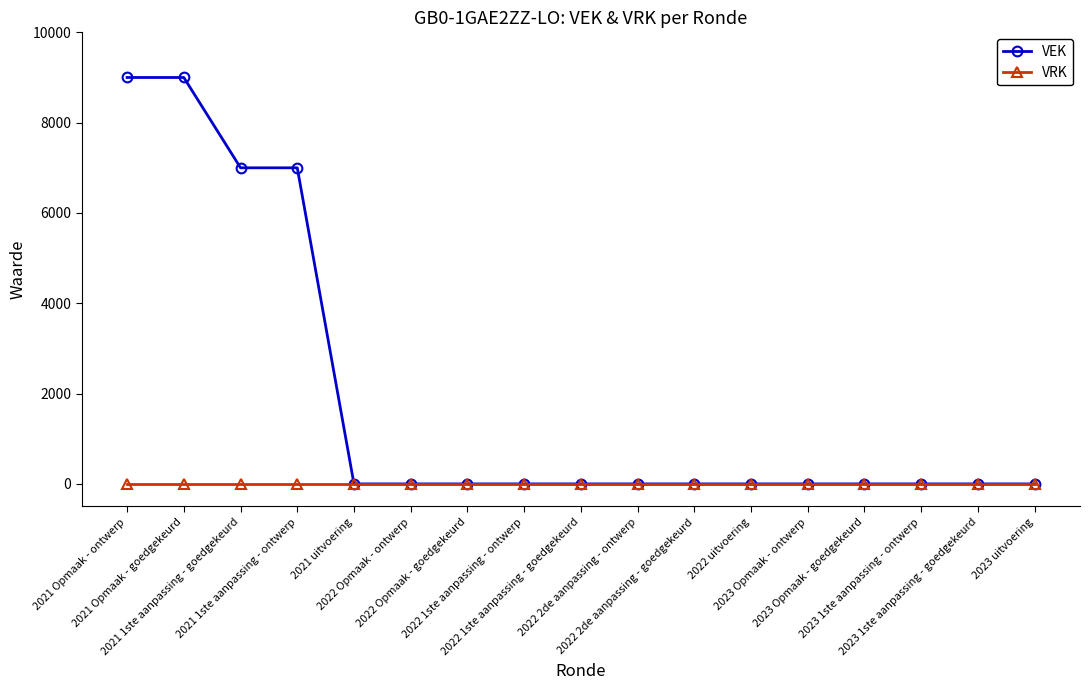

Which series has the largest total across all categories?

VEK